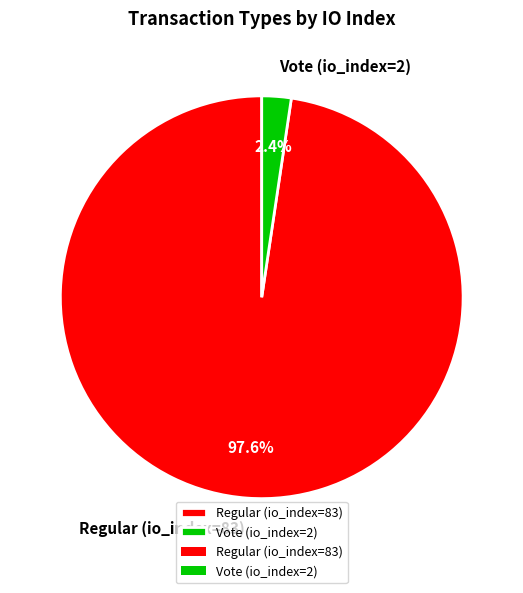

Which slice represents more than half of the pie?

Regular (io_index=83)